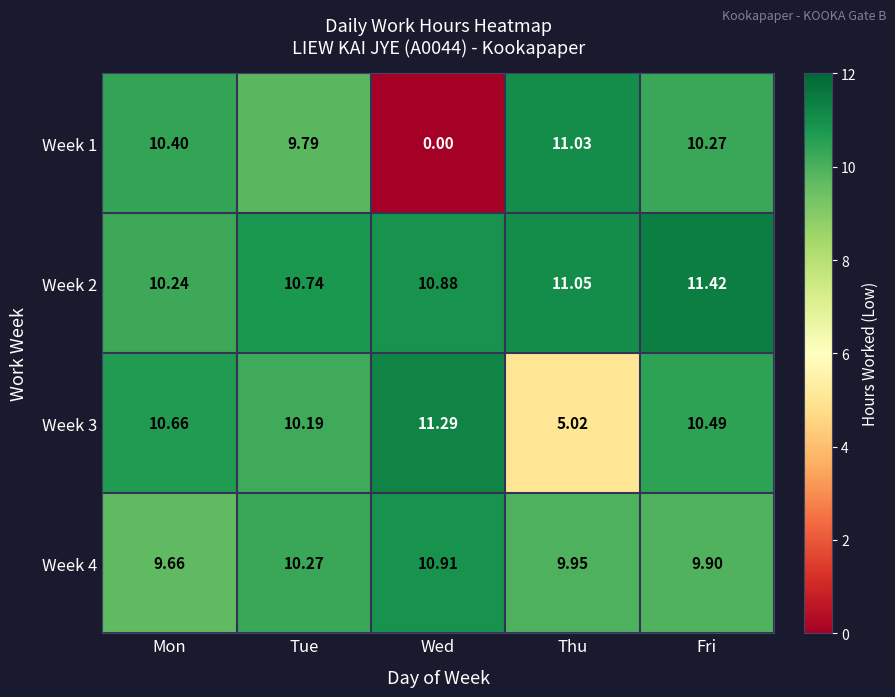

At which category is the sum across all series the highest?

Fri